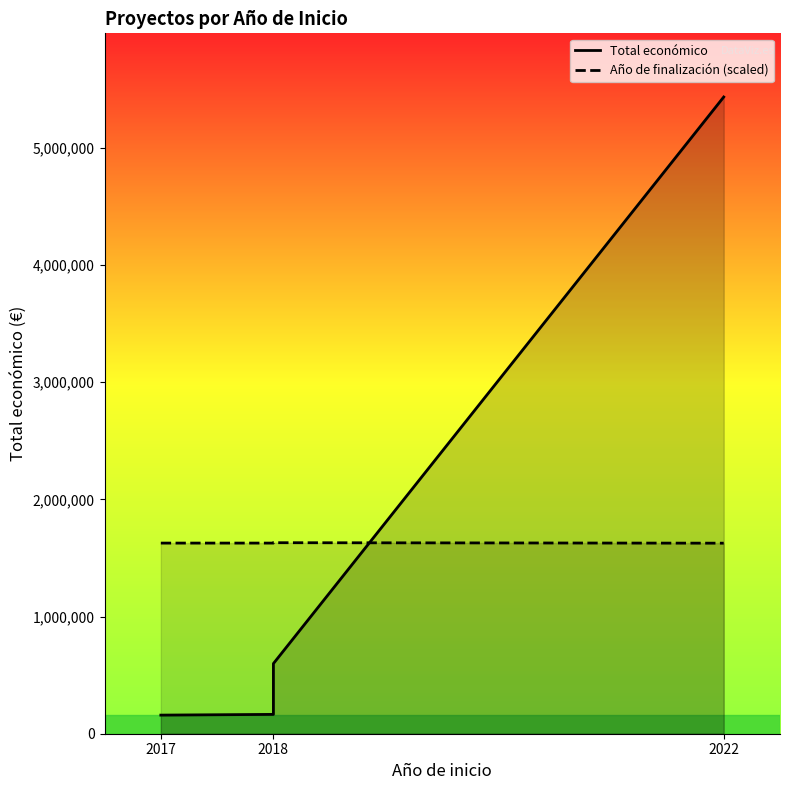

How many values in the Año de finalización (scaled) series exceed 1626845?

3